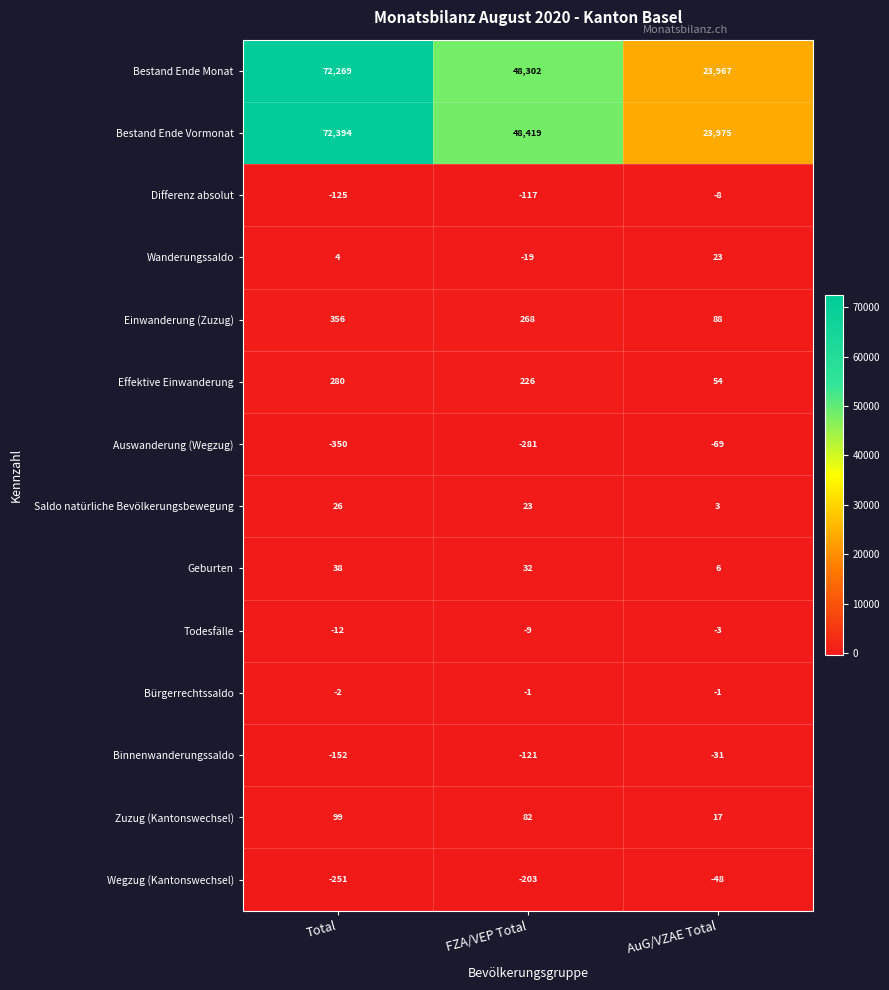

What is the sum of the Wegzug (Kantonswechsel) values at AuG/VZAE Total and Total?

-299